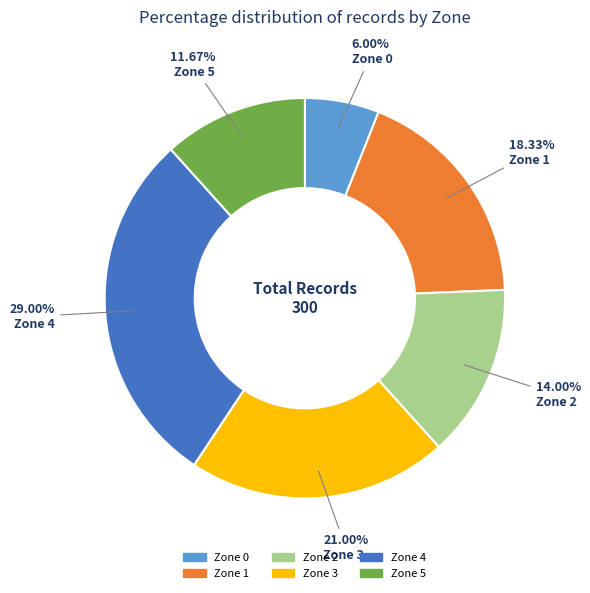

What portion of the pie excludes Zone 5?

88.3%